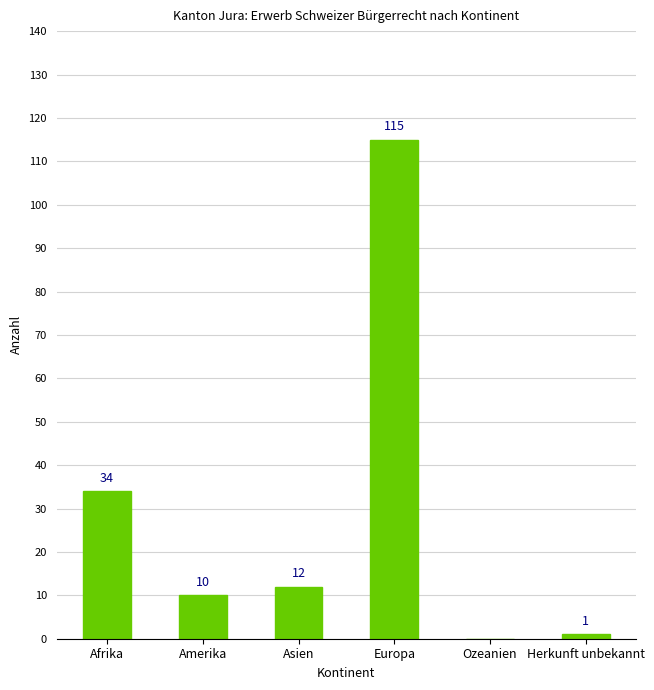

What is the sum of all values?

172